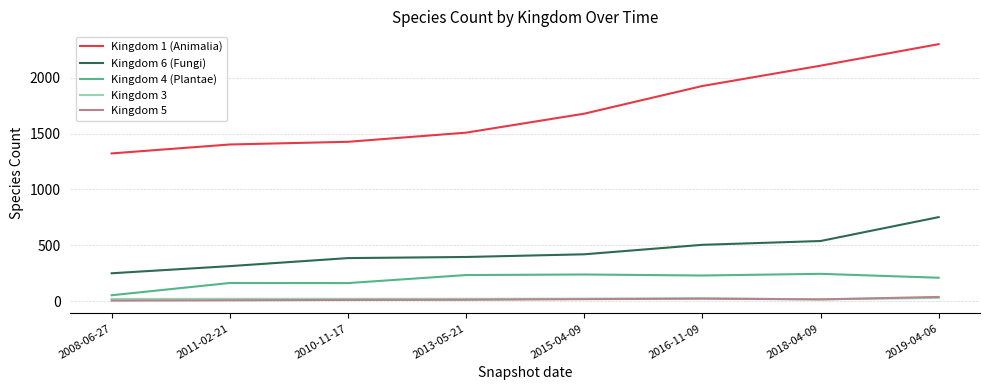

Which series has the largest range (max minus min)?

Kingdom 1 (Animalia)